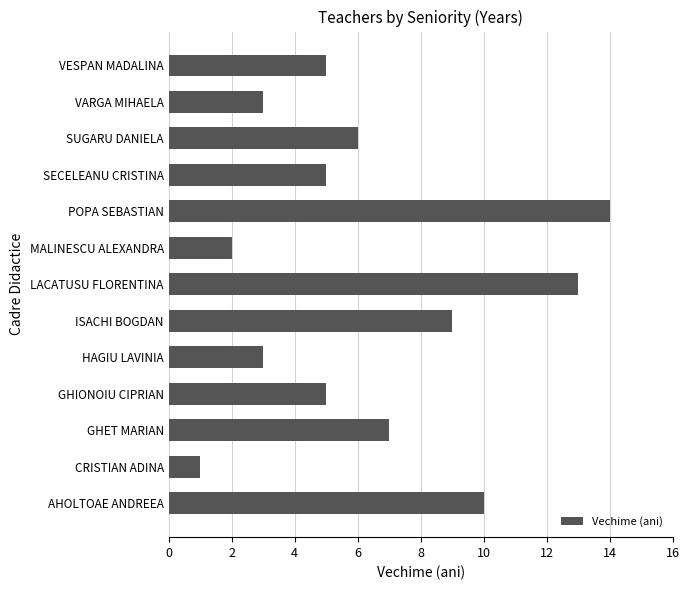

The value at VESPAN MADALINA is 1. True or false?

False